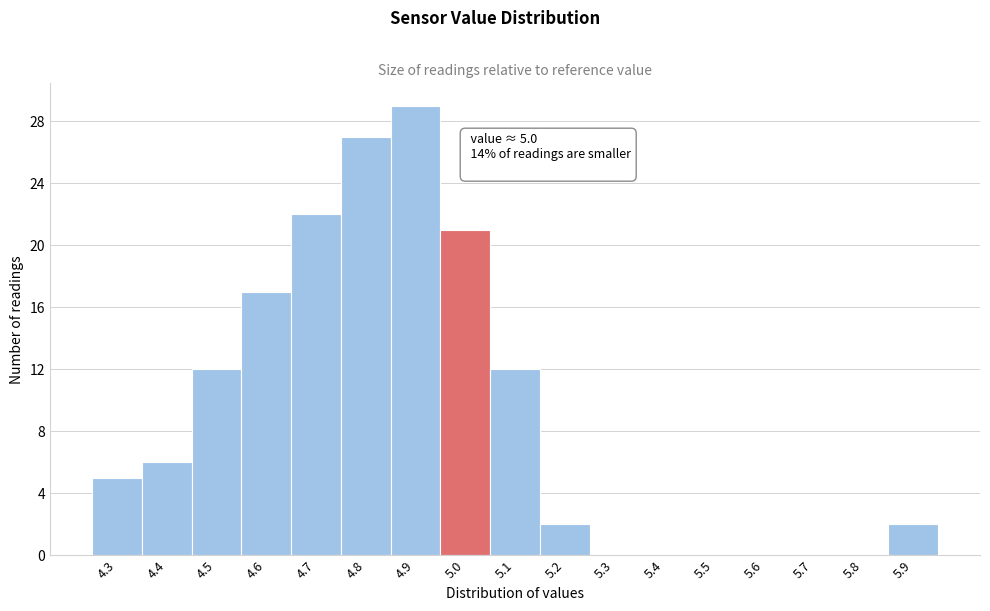

Reading left to right, list all the values displayed in this chart.

4.3=5	4.4=6	4.5=12	4.6=17	4.7=22	4.8=27	4.9=29	5.0=21	5.1=12	5.2=2	5.3=0	5.4=0	5.5=0	5.6=0	5.7=0	5.8=0	5.9=2